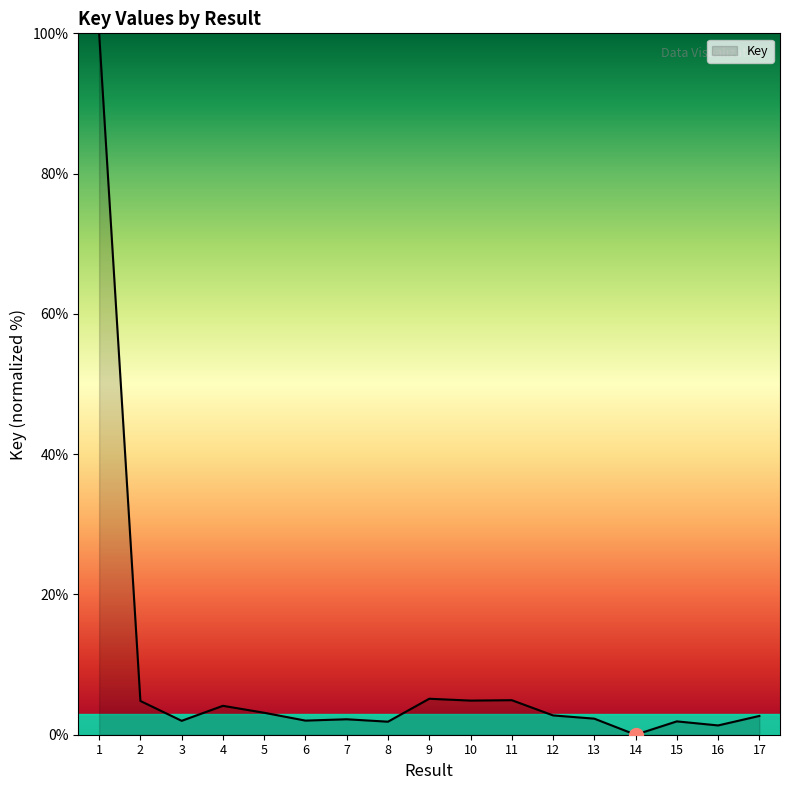

What is the maximum value shown in the chart?

100.0